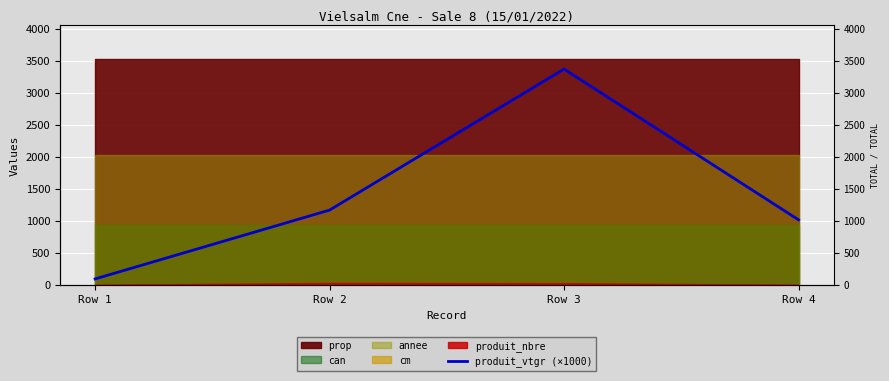

Rank the categories by value from lowest to highest.

Row 1, Row 4, Row 2, Row 3